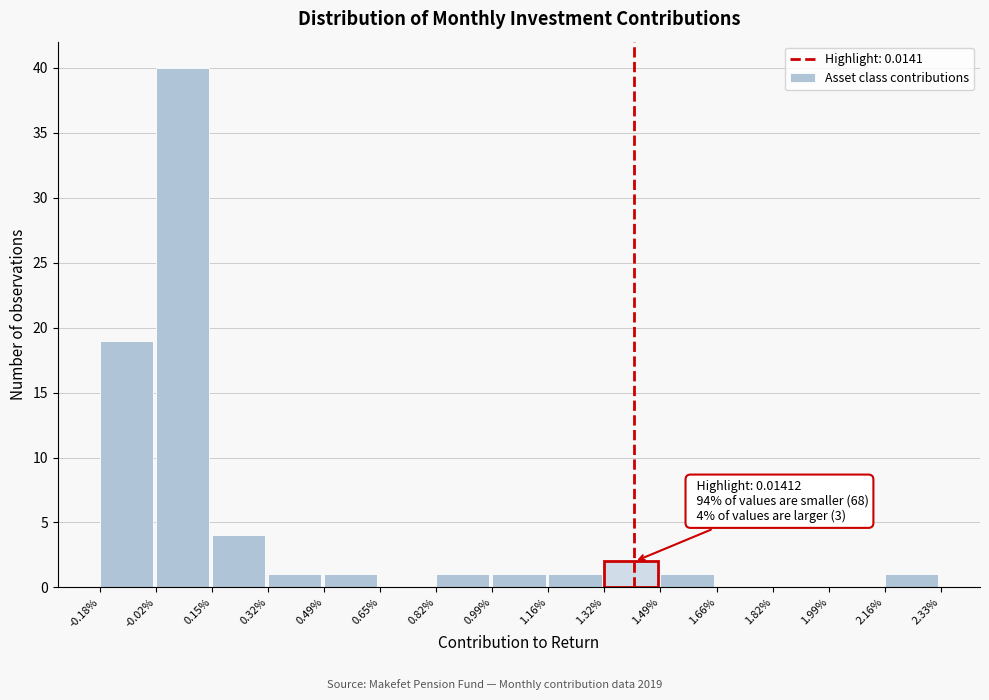

Reading left to right, what are all the values shown in this chart?

-0.18%=19	-0.02%=40	0.15%=4	0.32%=1	0.49%=1	0.65%=0	0.82%=1	0.99%=1	1.16%=1	1.32%=2	1.49%=1	1.66%=0	1.82%=0	1.99%=0	2.16%=1